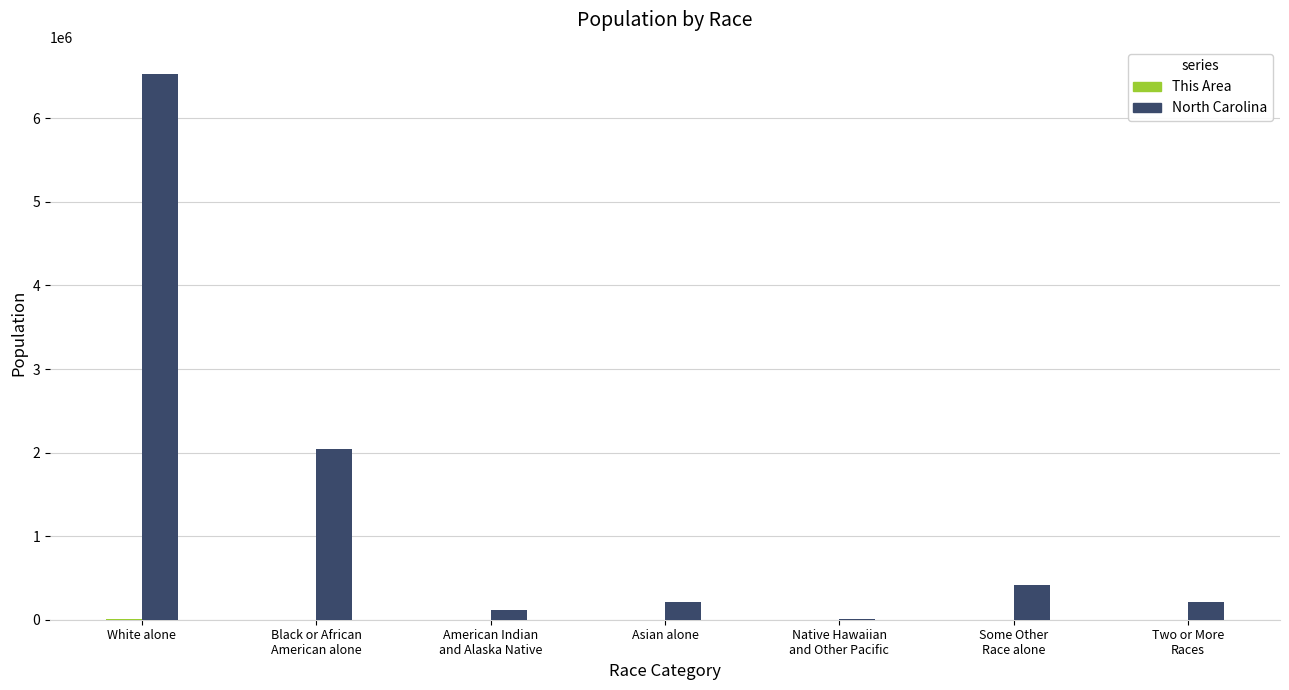

How many series are shown in this chart?

2